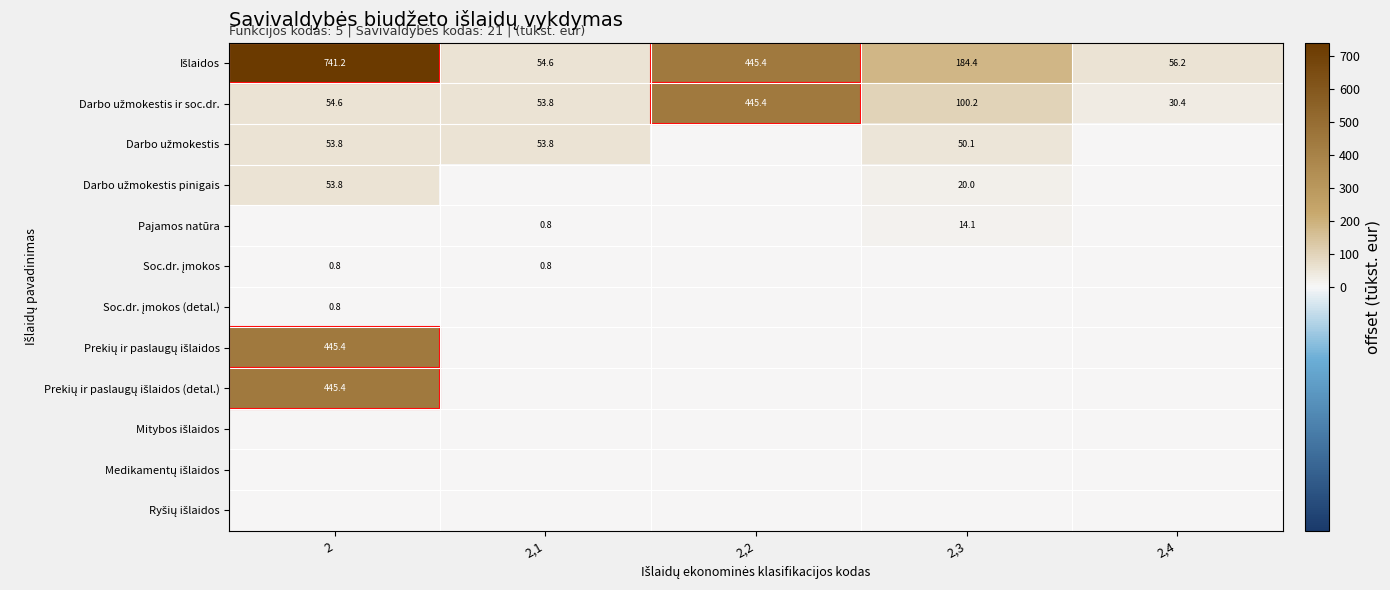

The Pajamos natūra series shows 0.8 at 2,1. True or false?

True